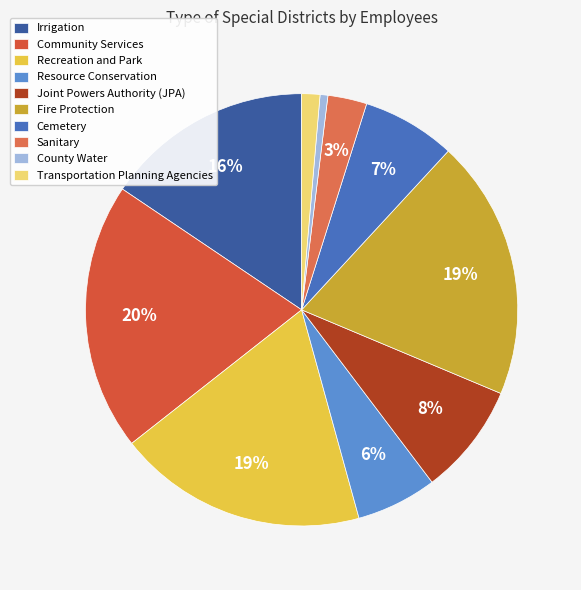

Is it true that County Water is 13% of the pie?

False